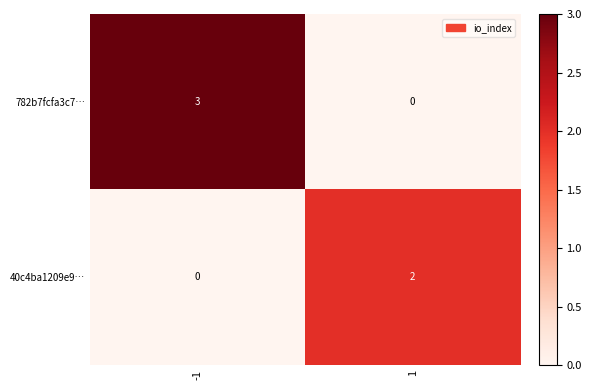

Which series changed the most between -1 and 1?

782b7fcfa3c7…